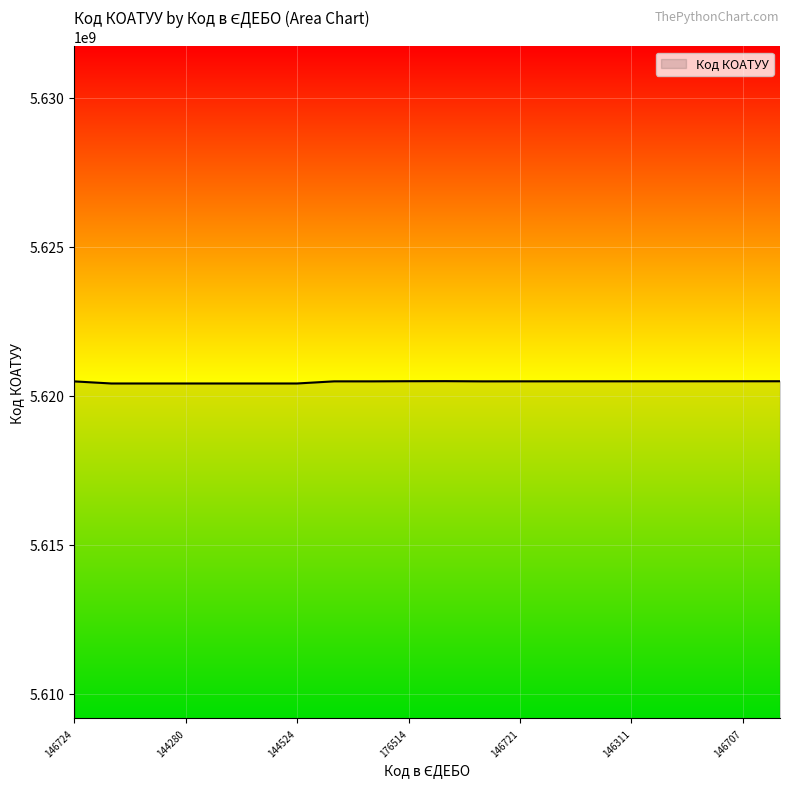

What is the smallest value displayed?

5620410100